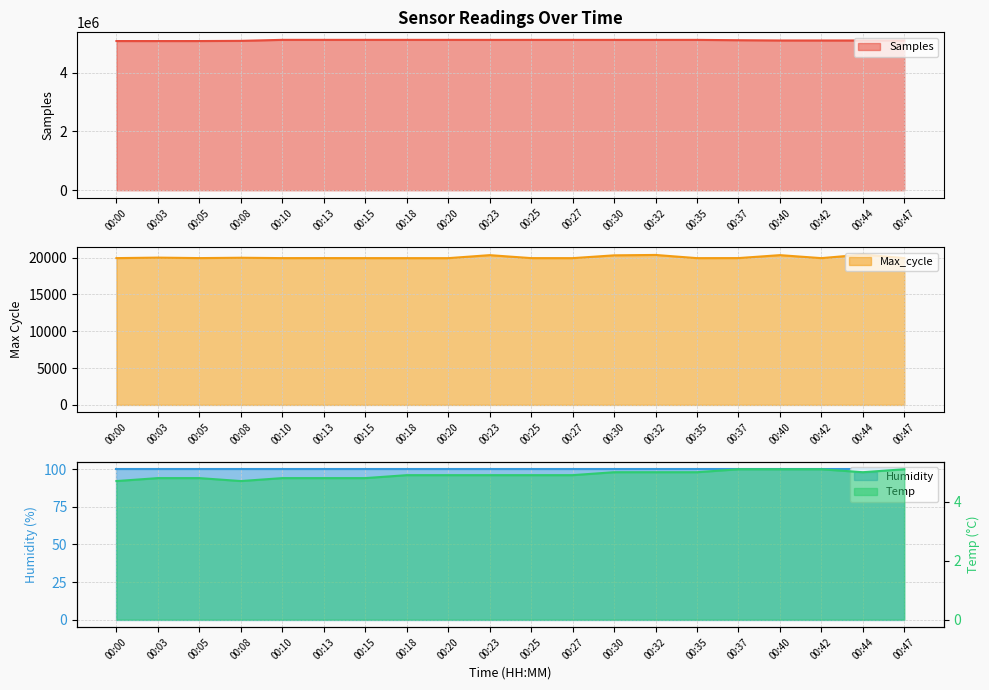

Between 00:10 and 00:03, which is larger?

00:10